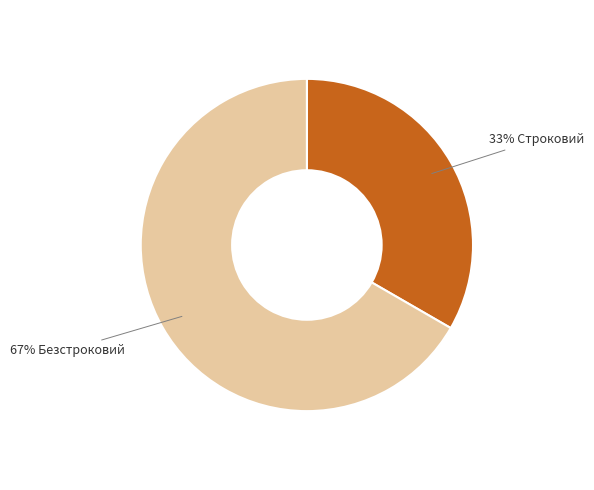

To the nearest percent, what is the average slice percentage?

50%